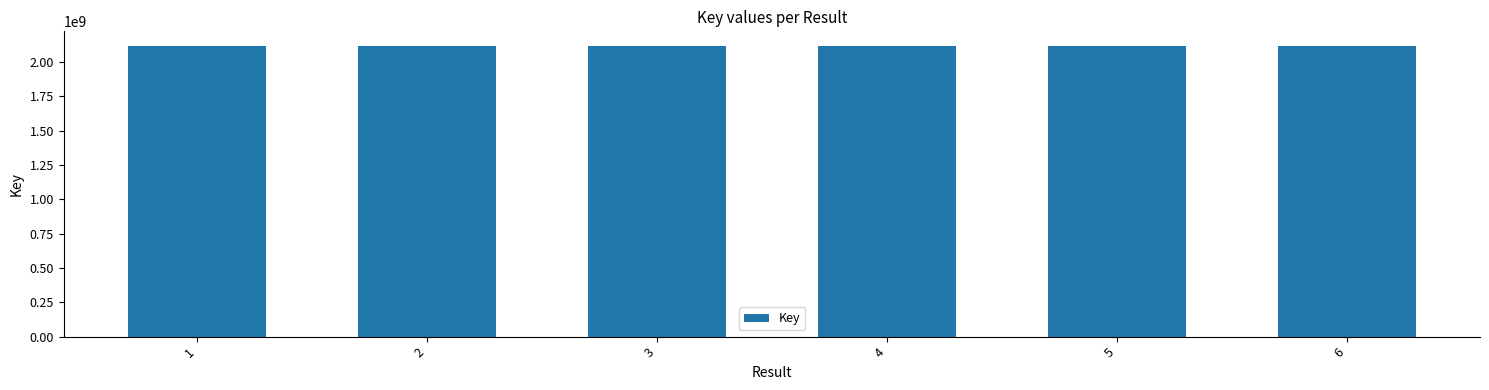

What is the minimum value shown in the chart?

2117901882